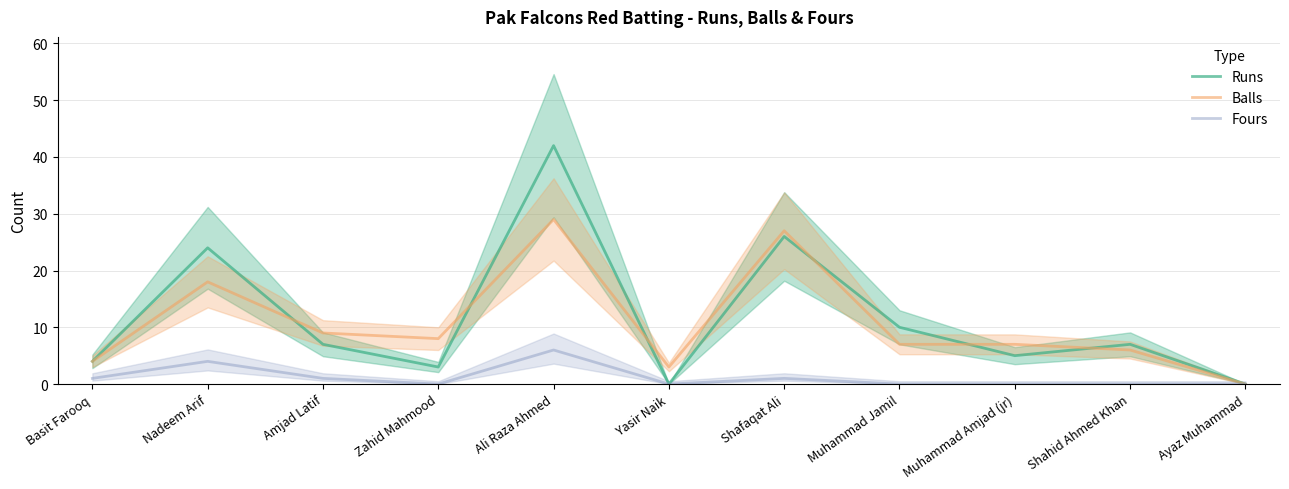

True or false: Fours has a value of 1 at Amjad Latif.

True